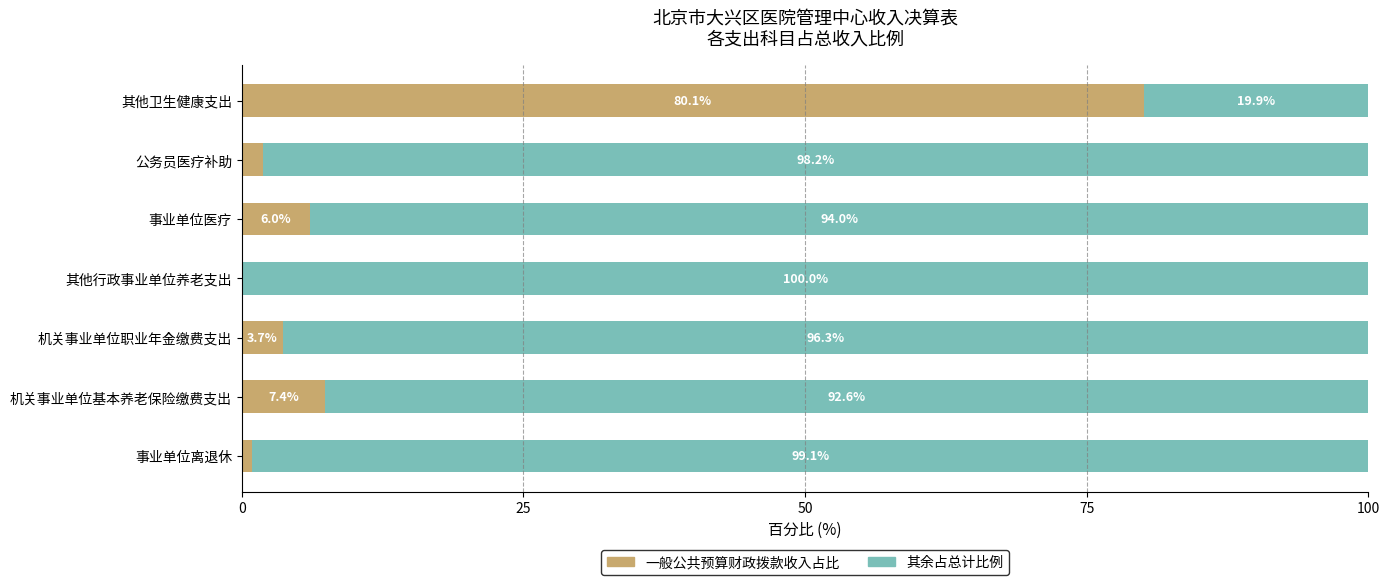

What is the total value across all series at 其他行政事业单位养老支出?

100.0